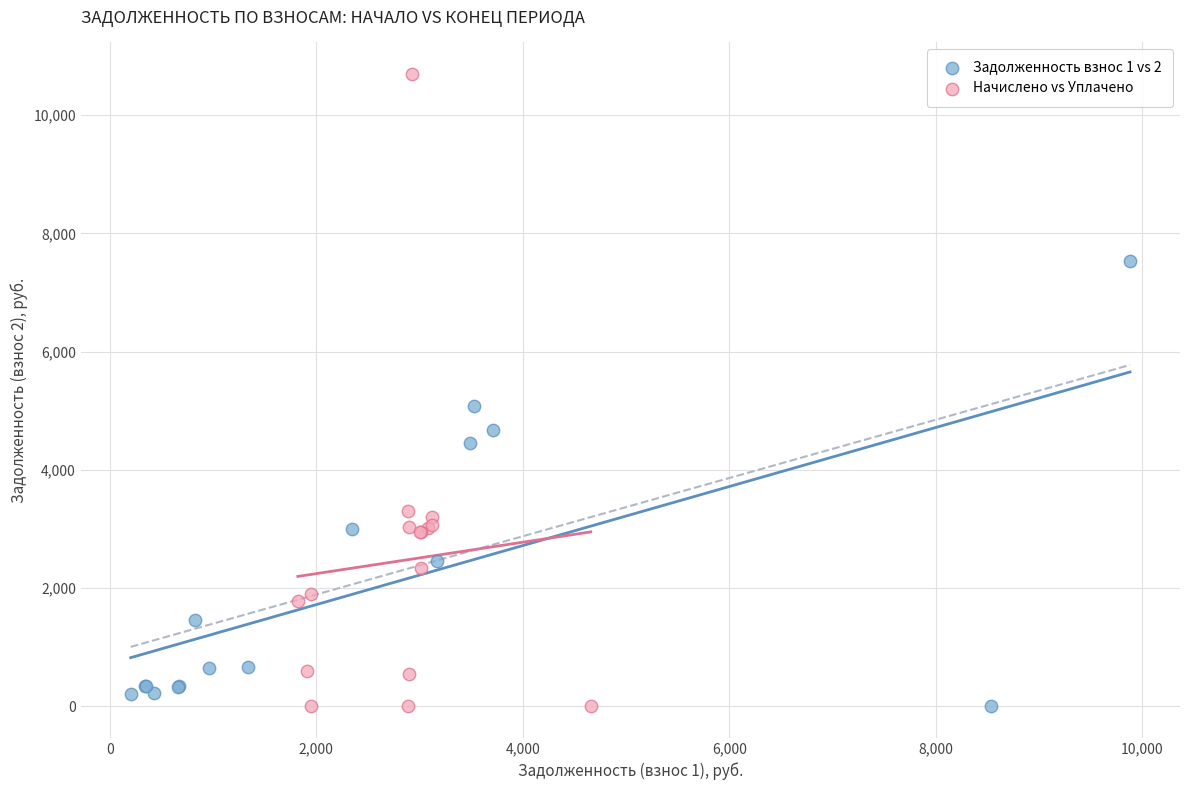

Which series contains the highest Y value?

Начислено vs Уплачено